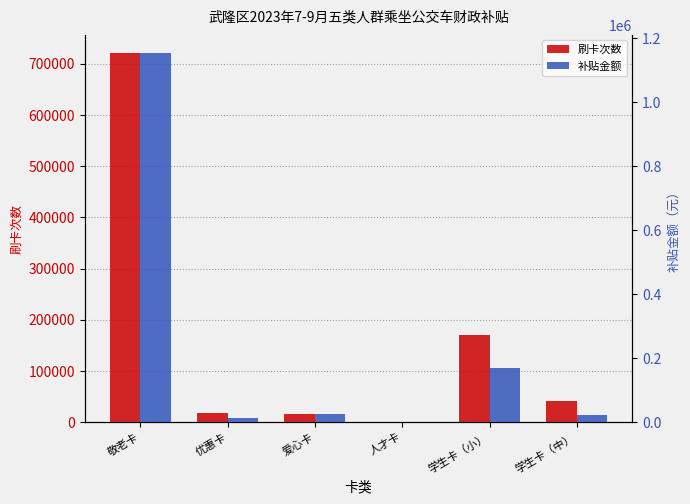

At how many categories does at least one series exceed 798309?

1